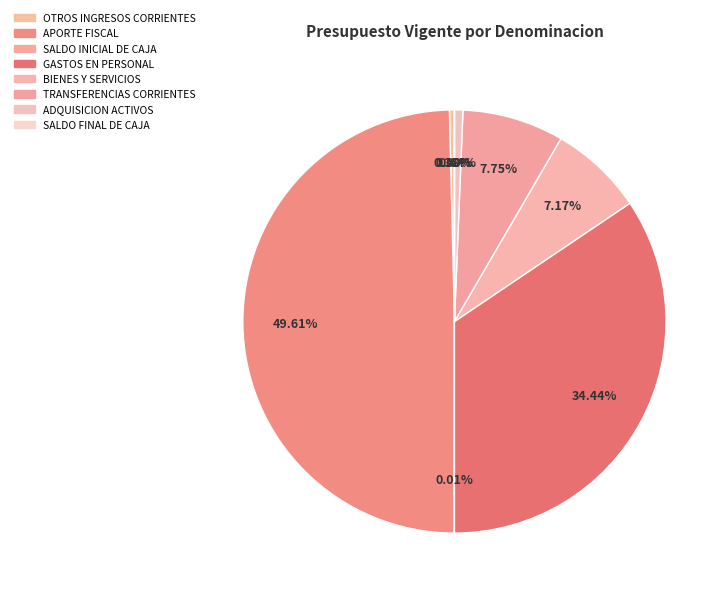

How many slices are in this pie chart?

8